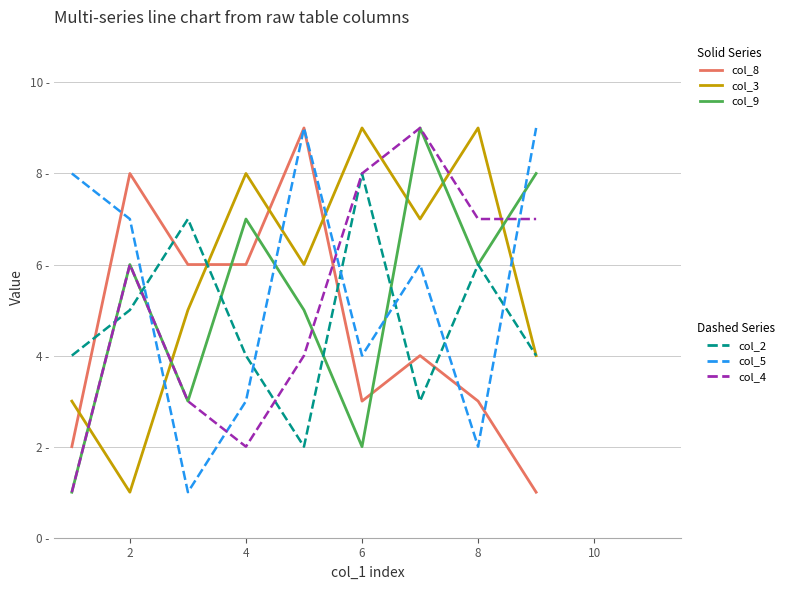

Is this an area chart (filled region under the line)?

No